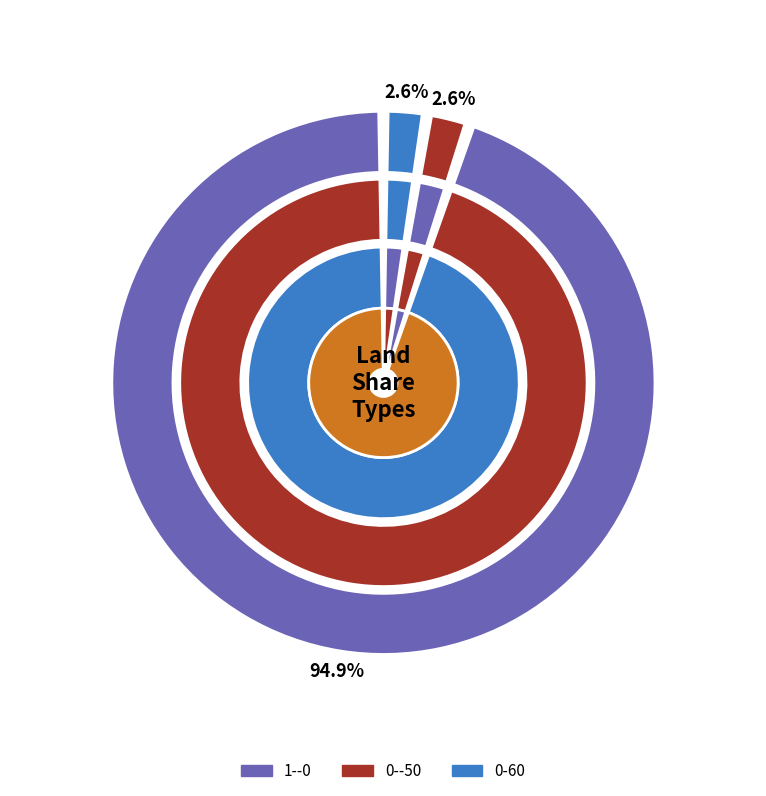

Between other and 0--50, which is larger?

other